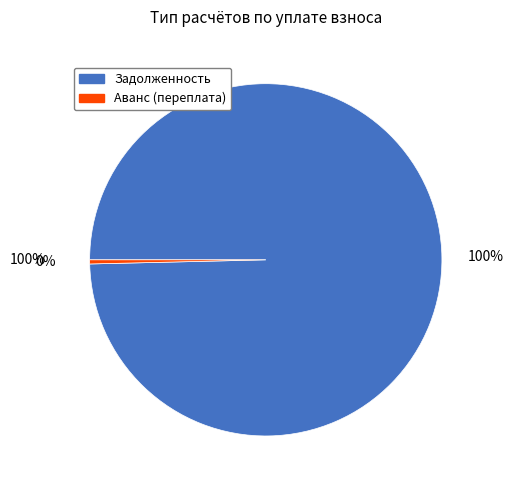

Is it true that 28 is 1% of the pie?

False